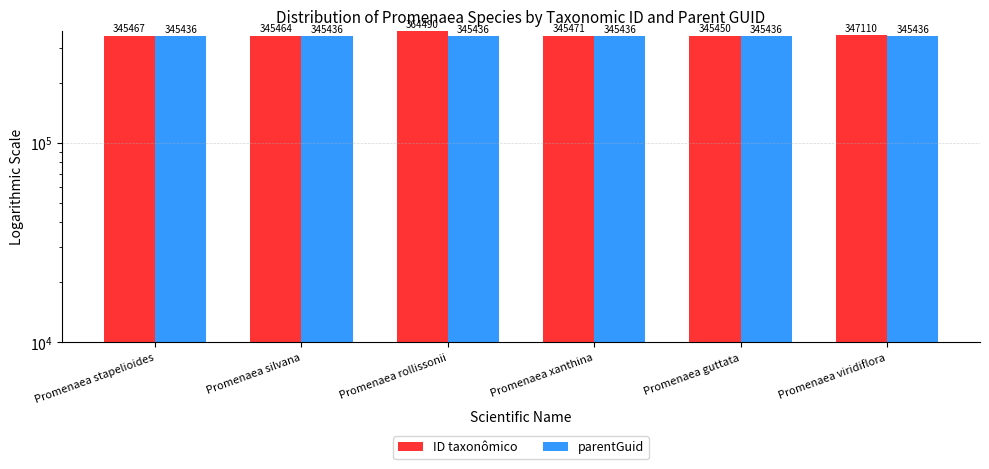

The value of ID taxonômico at Promenaea stapelioides is 345467. True or false?

True